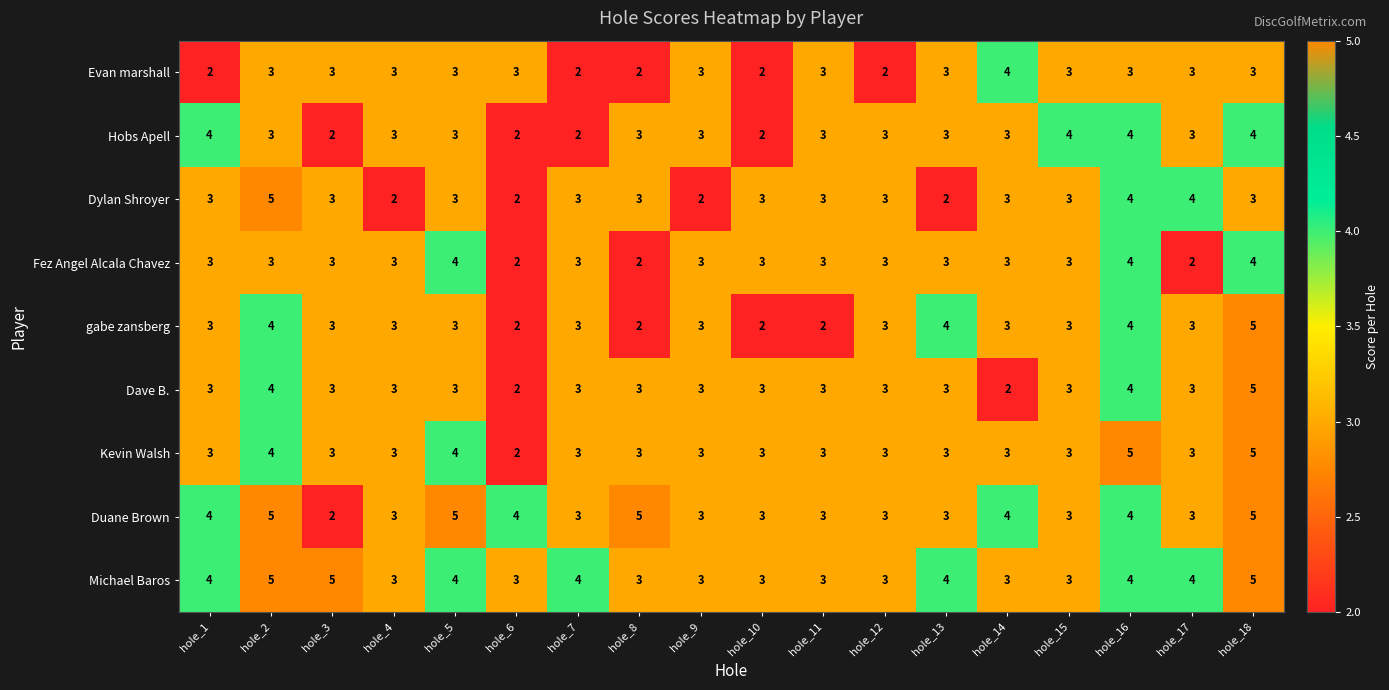

Read the gabe zansberg value at hole_13.

4